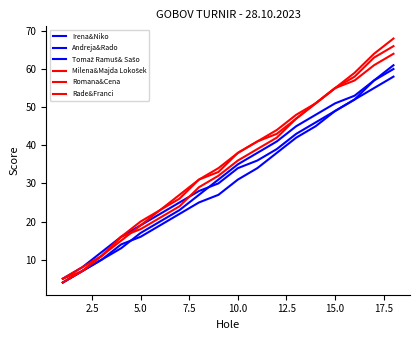

Does the chart have visible grid lines?

No